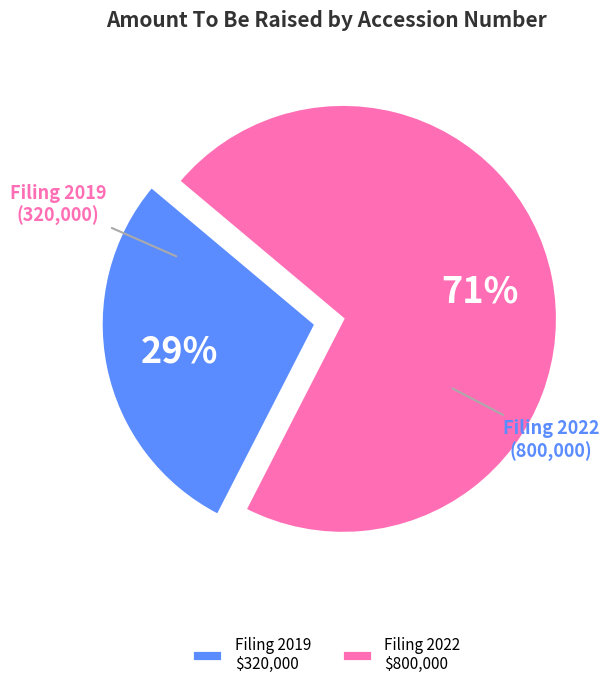

To the nearest percent, what is the average slice percentage?

50%